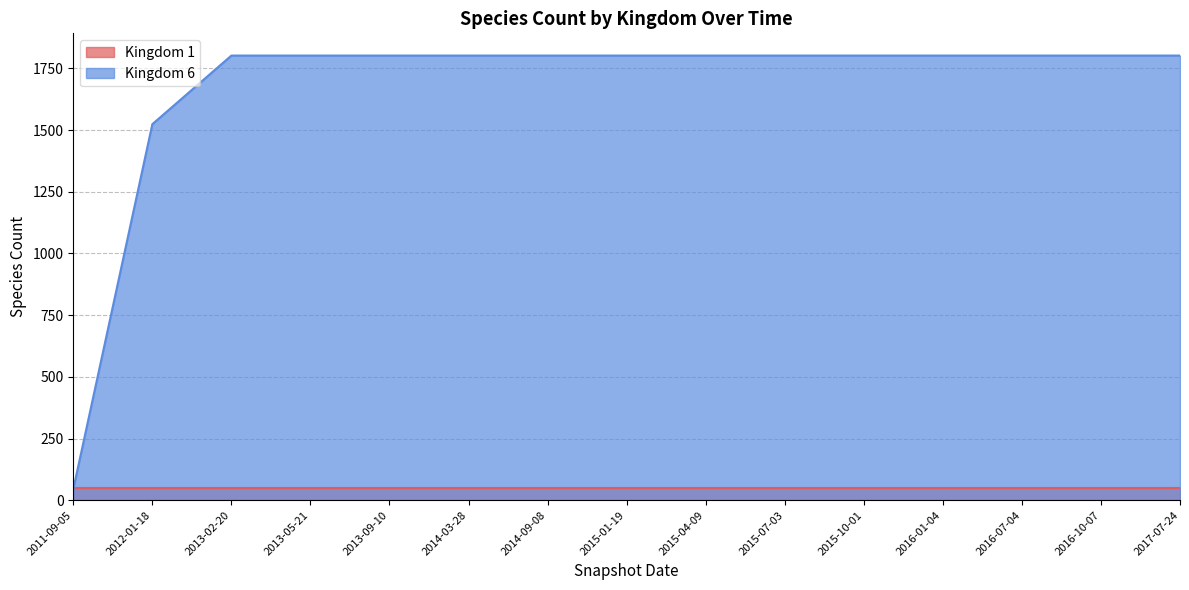

At which category does the chart reach its minimum across all series?

2011-09-05